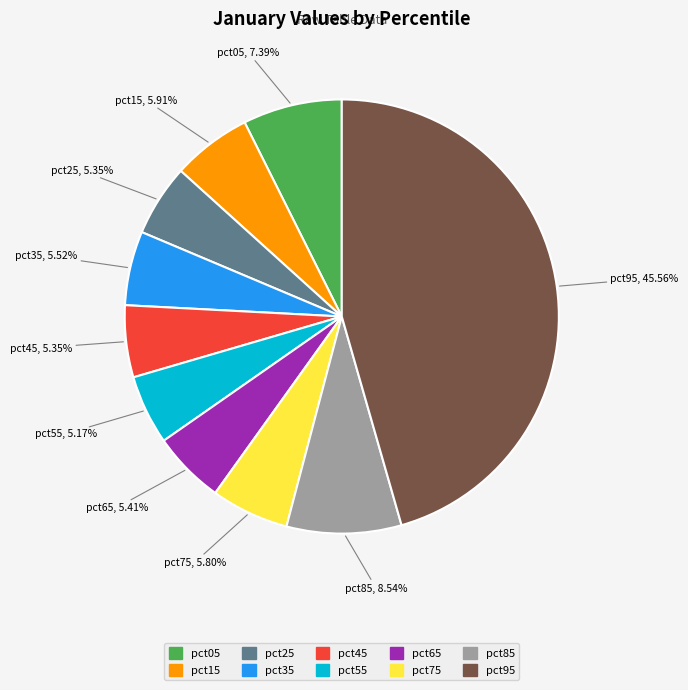

The pct15 slice represents 16% of the pie. True or false?

False